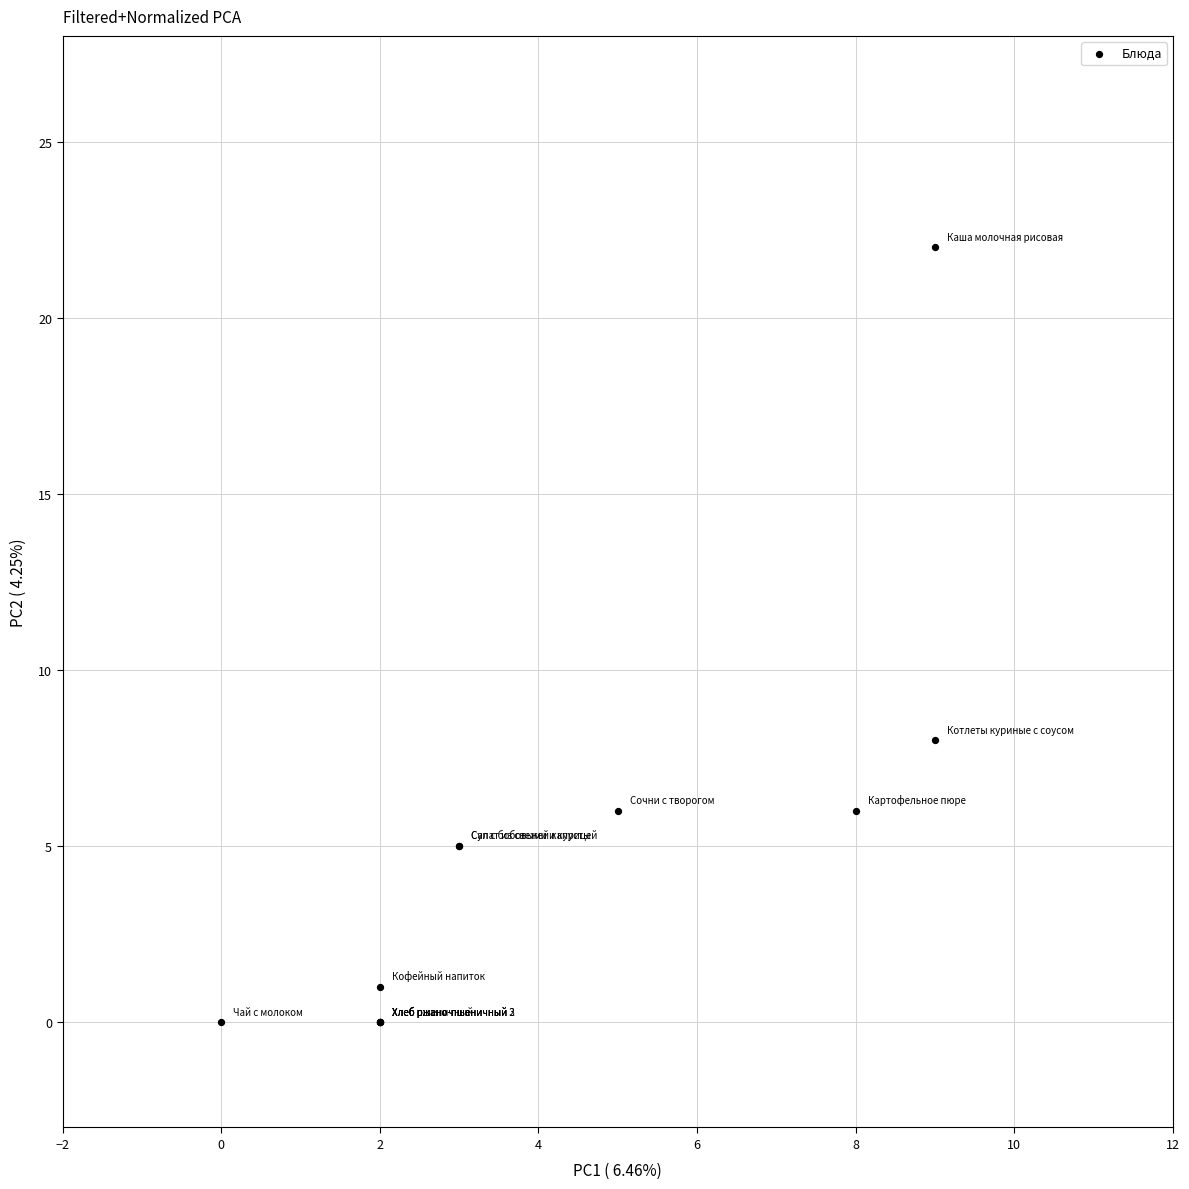

What Y value in the scatter plot is closest to 11?

8